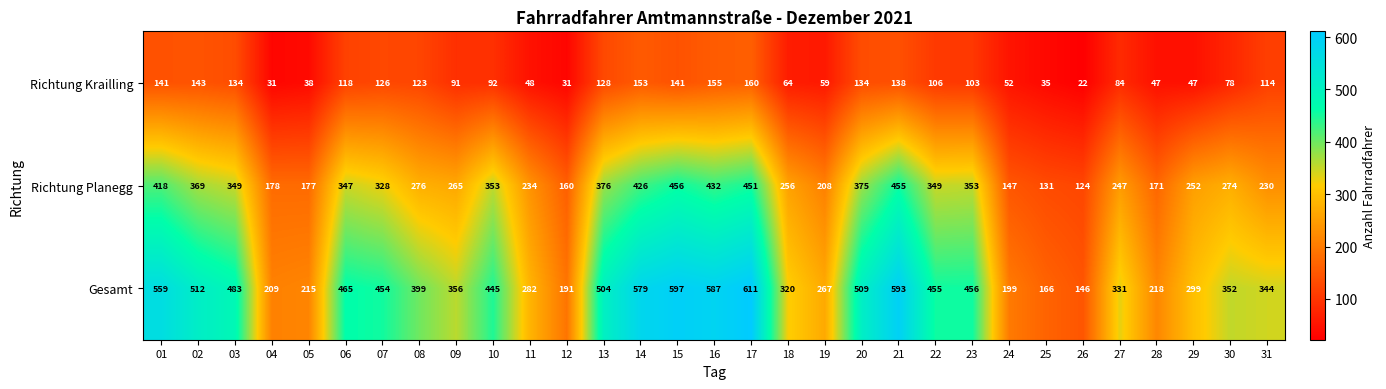

At how many categories does at least one series exceed 482?

10